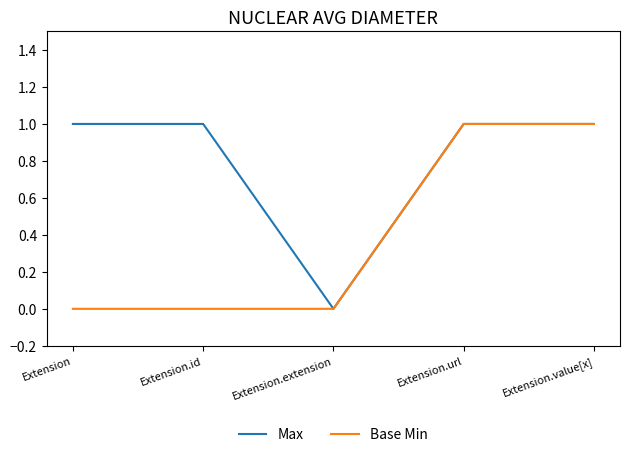

Is it true that Max equals 1 at Extension.value[x]?

True